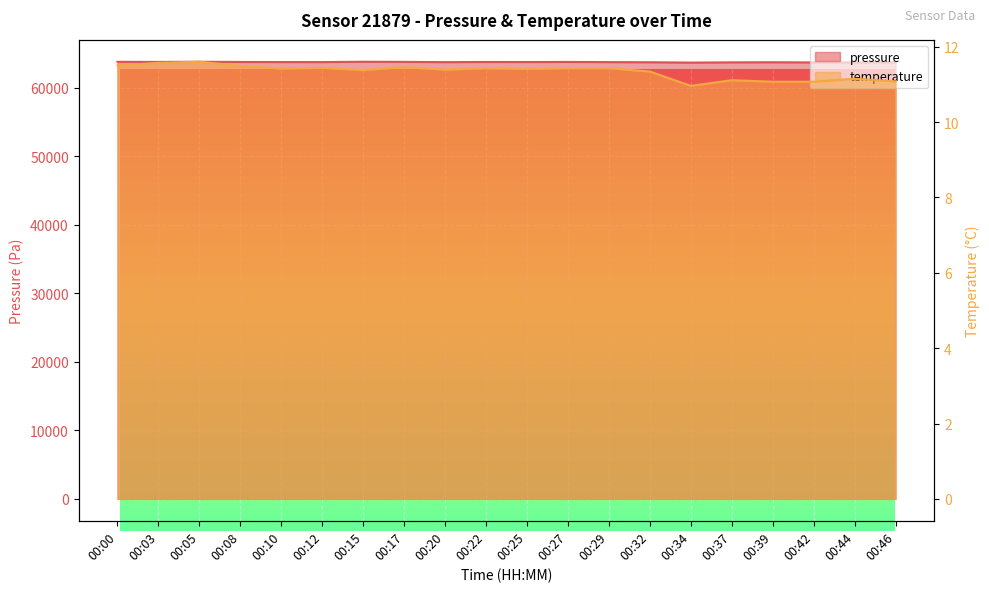

What is the difference between the pressure values at 00:08 and 00:44?

73.9